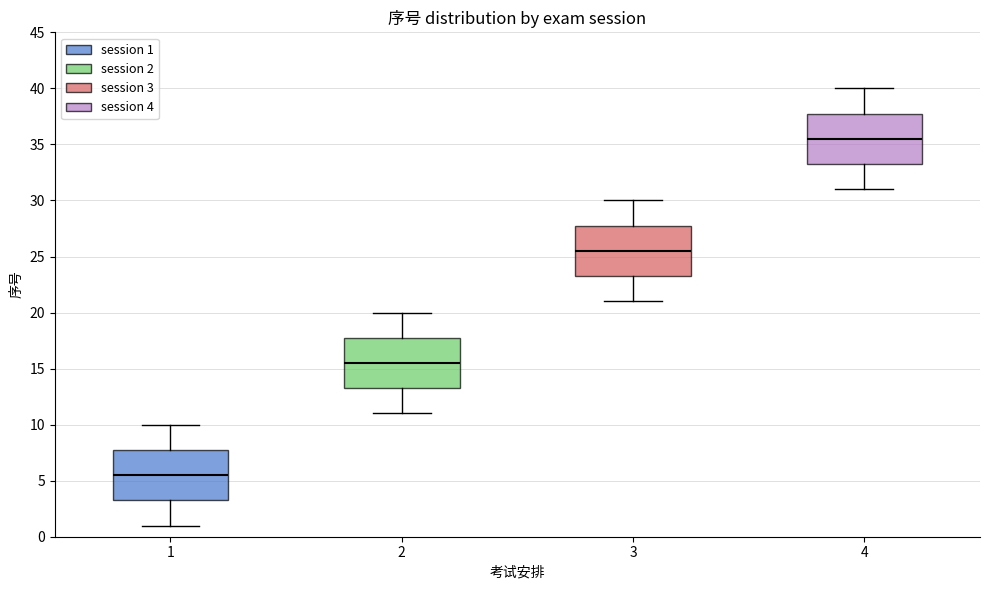

Reading left to right, read every box against the y-axis: the position of its median line, the range the box covers, and the ends of its whiskers. The values are not printed on the chart, so give them approximately, as read against the axis.

1: median 5.5, box 3.5 to 8.0, whiskers 1.0 to 10.0
2: median 15.5, box 13.5 to 18.0, whiskers 11.0 to 20.0
3: median 25.5, box 23.5 to 28.0, whiskers 21.0 to 30.0
4: median 35.5, box 33.5 to 38.0, whiskers 31.0 to 40.0